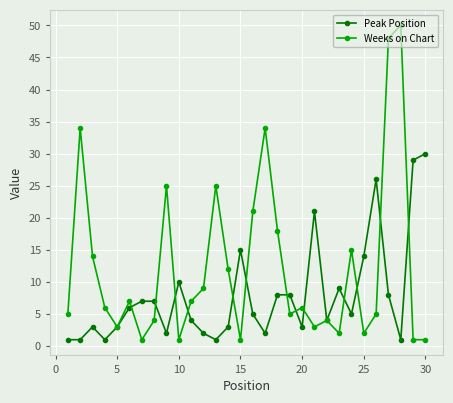

What is the maximum value shown in the chart?

50